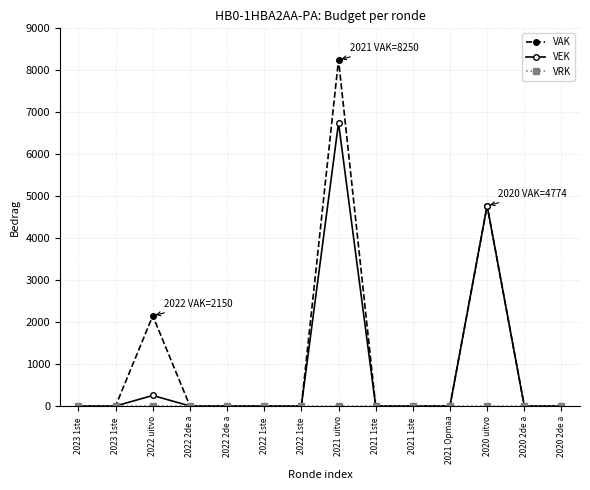

List the labels in order of VEK value, smallest first.

2023 1ste , 2023 1ste , 2022 2de a, 2022 2de a, 2022 1ste , 2022 1ste , 2021 1ste , 2021 1ste , 2021 Opmaa, 2020 2de a, 2020 2de a, 2022 uitvo, 2020 uitvo, 2021 uitvo